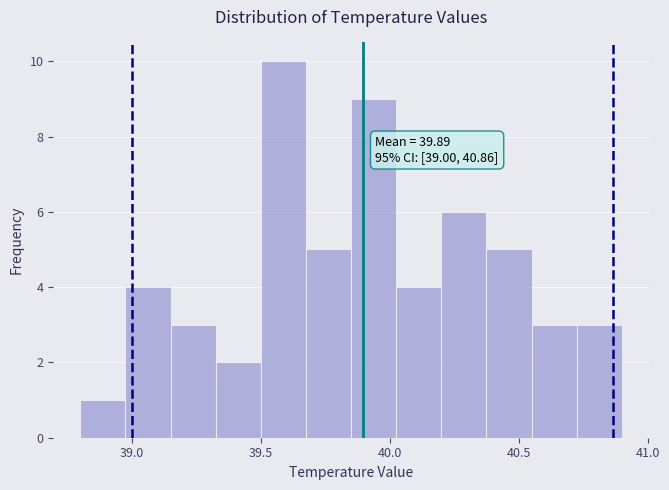

Around what value on the x-axis is the tallest bar? Give the approximate position of its centre, as read against the axis.

39.60